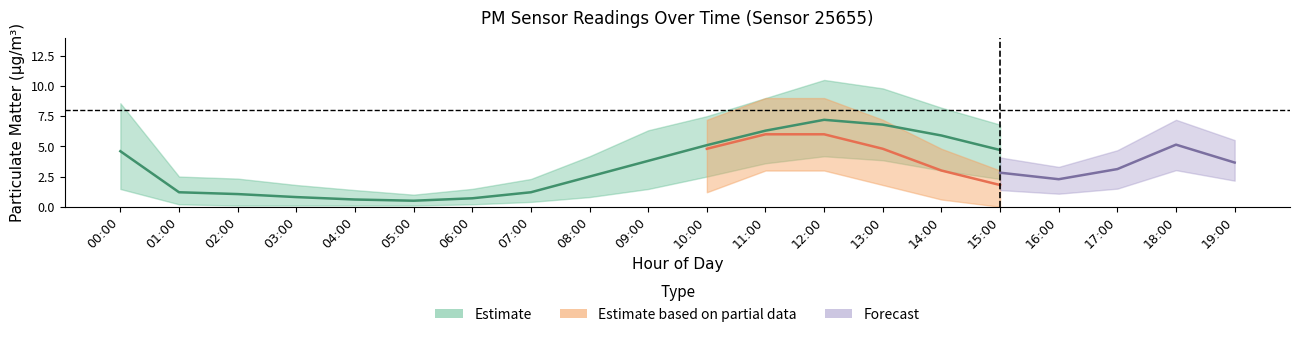

Is it true that P1_upper equals 2.5 at 13:00?

False